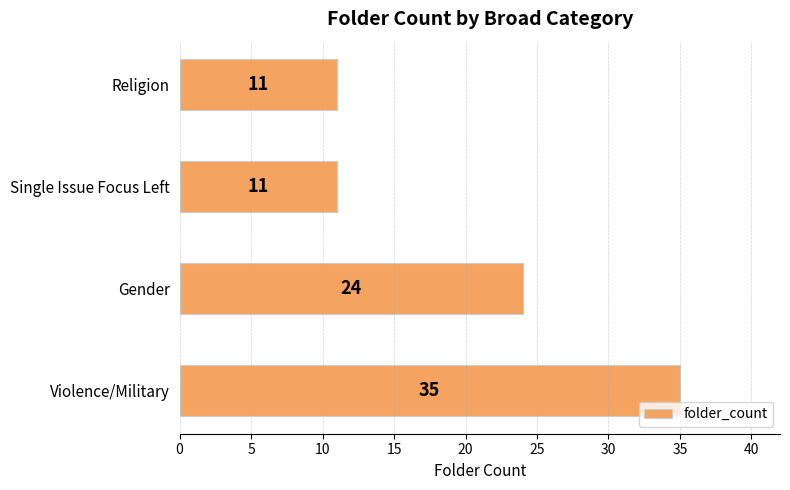

What is the change in value from Violence/Military to Religion?

-24